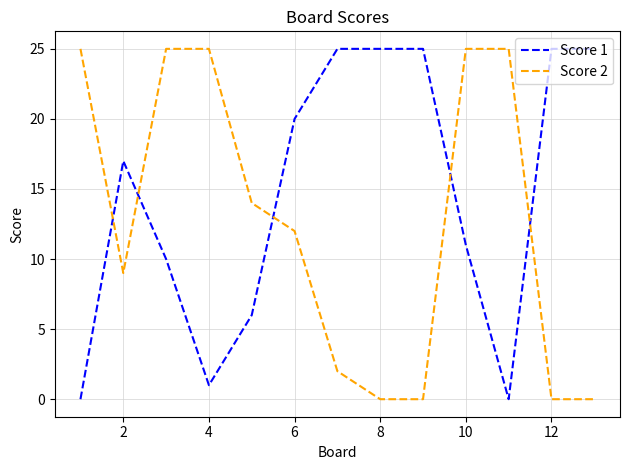

List the series in order of their overall mean, highest first.

Score 1, Score 2